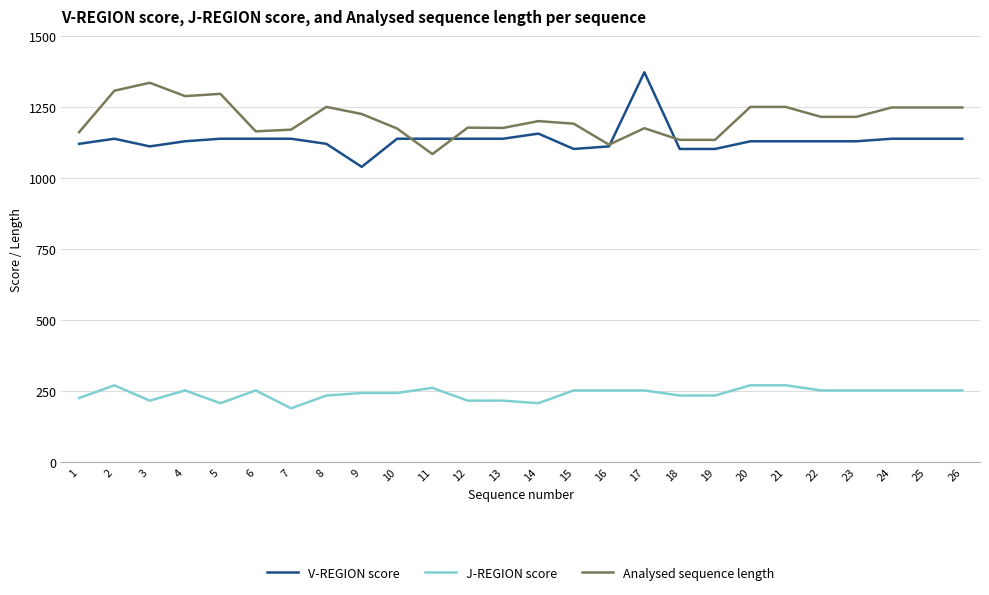

How many times do V-REGION score and Analysed sequence length cross each other?

4